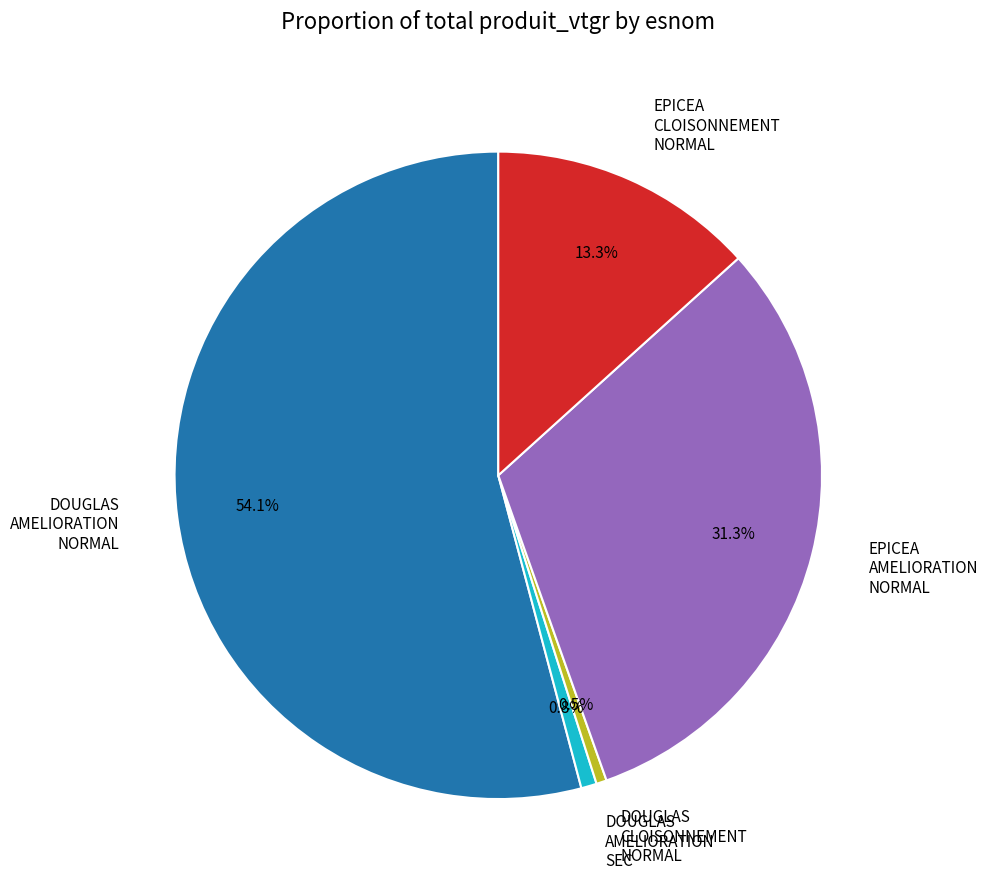

To the nearest percent, what is the average slice percentage?

20%